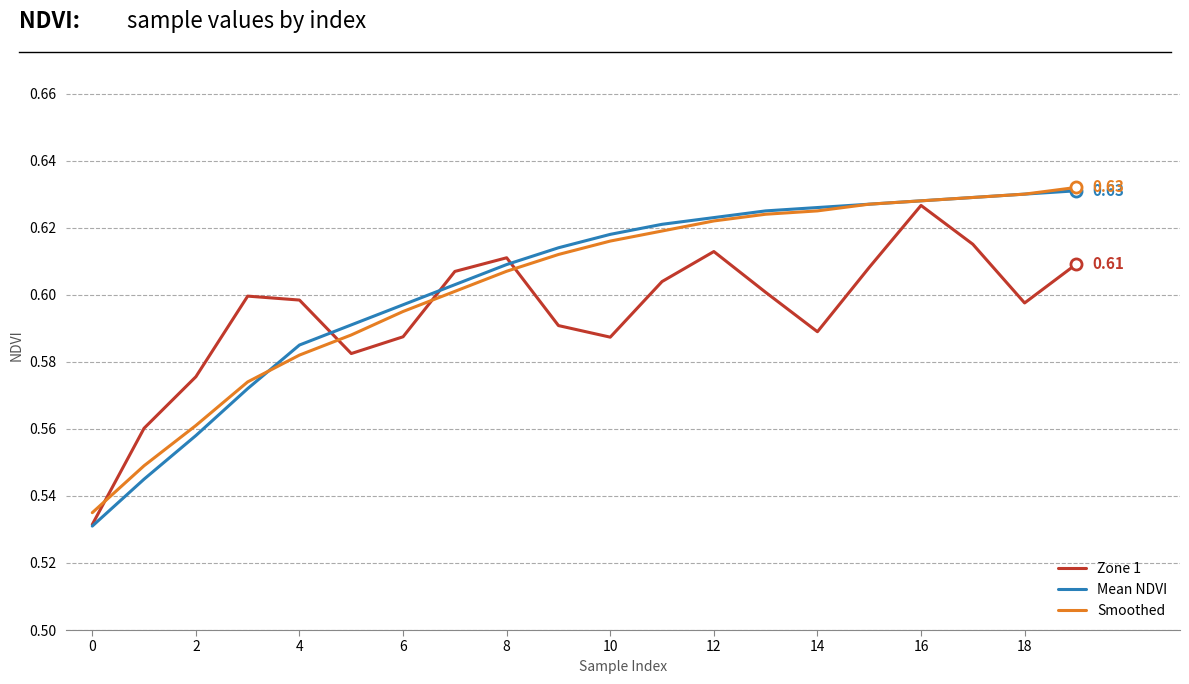

How many lines are shown in the chart?

3